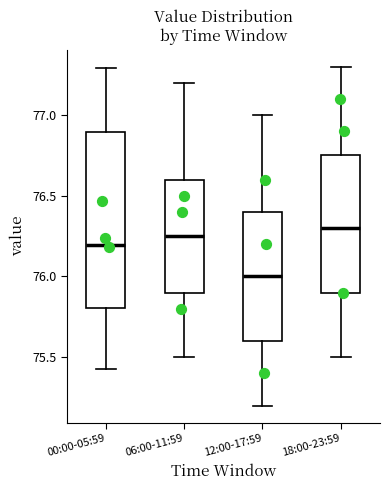

Which box is the tallest, from its lower edge to its upper edge?

00:00-05:59